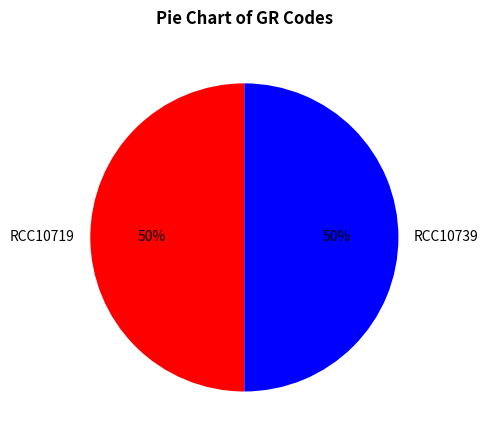

The RCC10719 slice represents 62% of the pie. True or false?

False